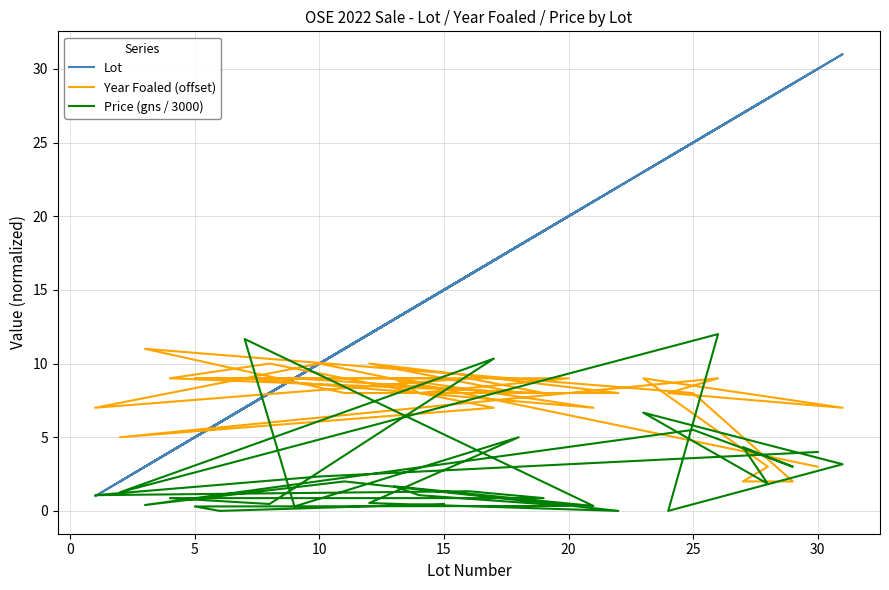

Is it true that Price (gns / 3000) equals 4.4 at 9?

False